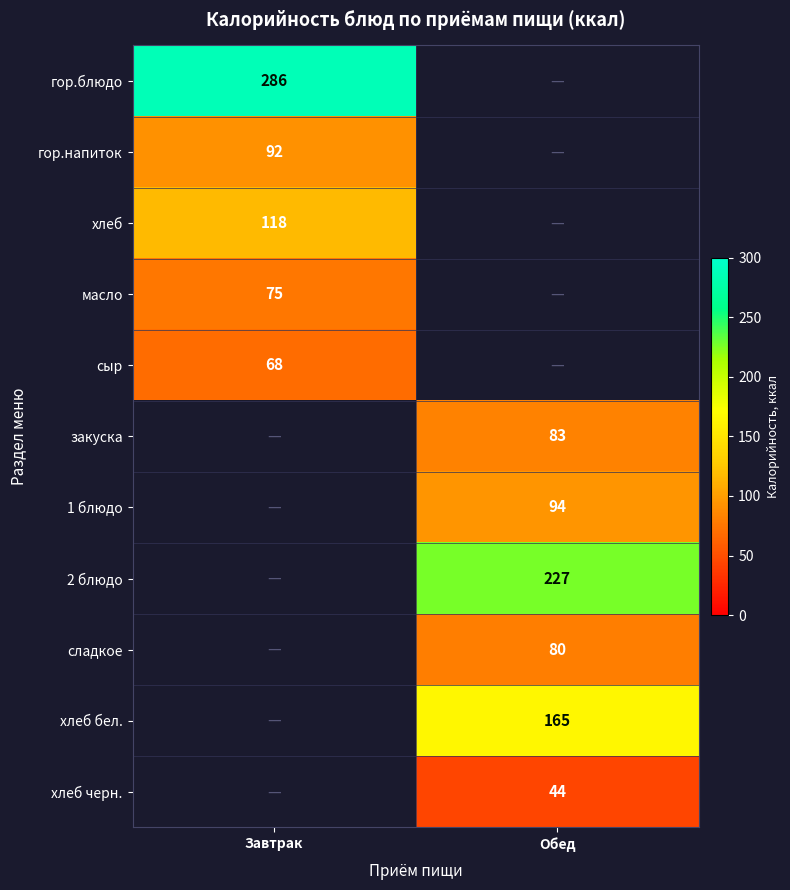

How many categories are shown in the chart?

2